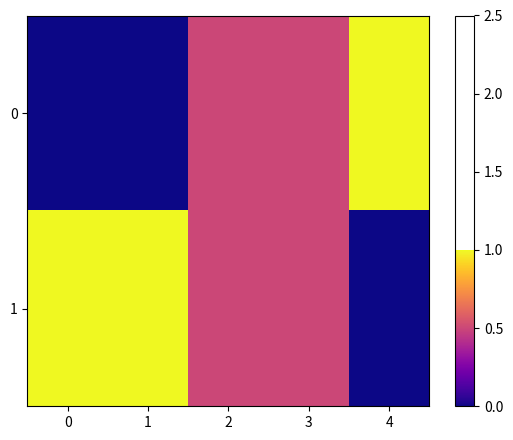

What is the maximum value shown in the chart?

1.0